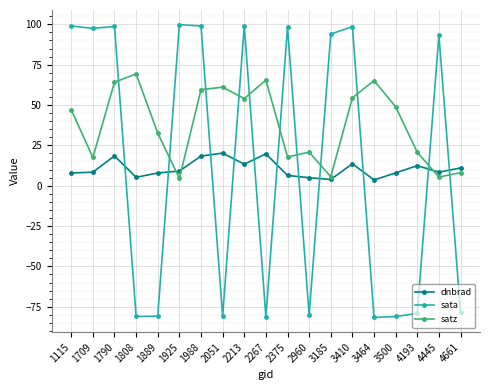

What is the difference between the maximum and minimum values in the satz series?

64.8